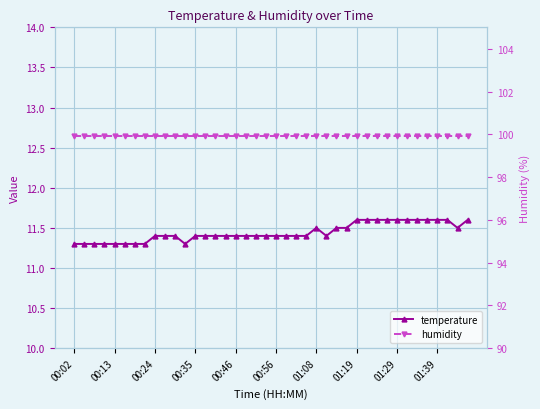

Where is temperature nearest to the value 11?

00:02